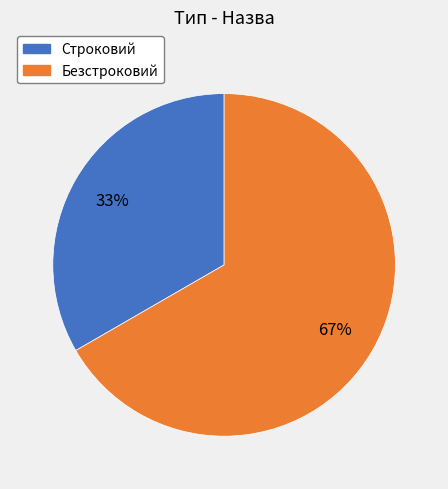

To the nearest percent, what is the average slice percentage?

50%